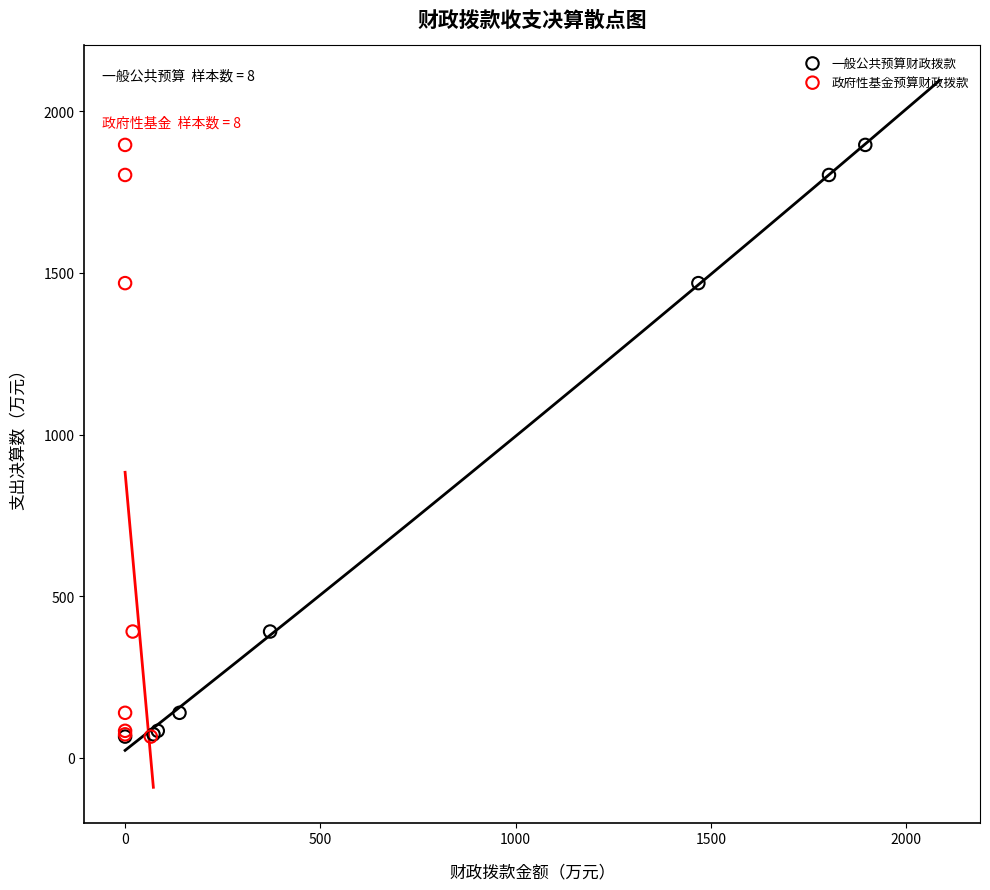

What are all the series names shown in the legend?

一般公共预算财政拨款, 政府性基金预算财政拨款